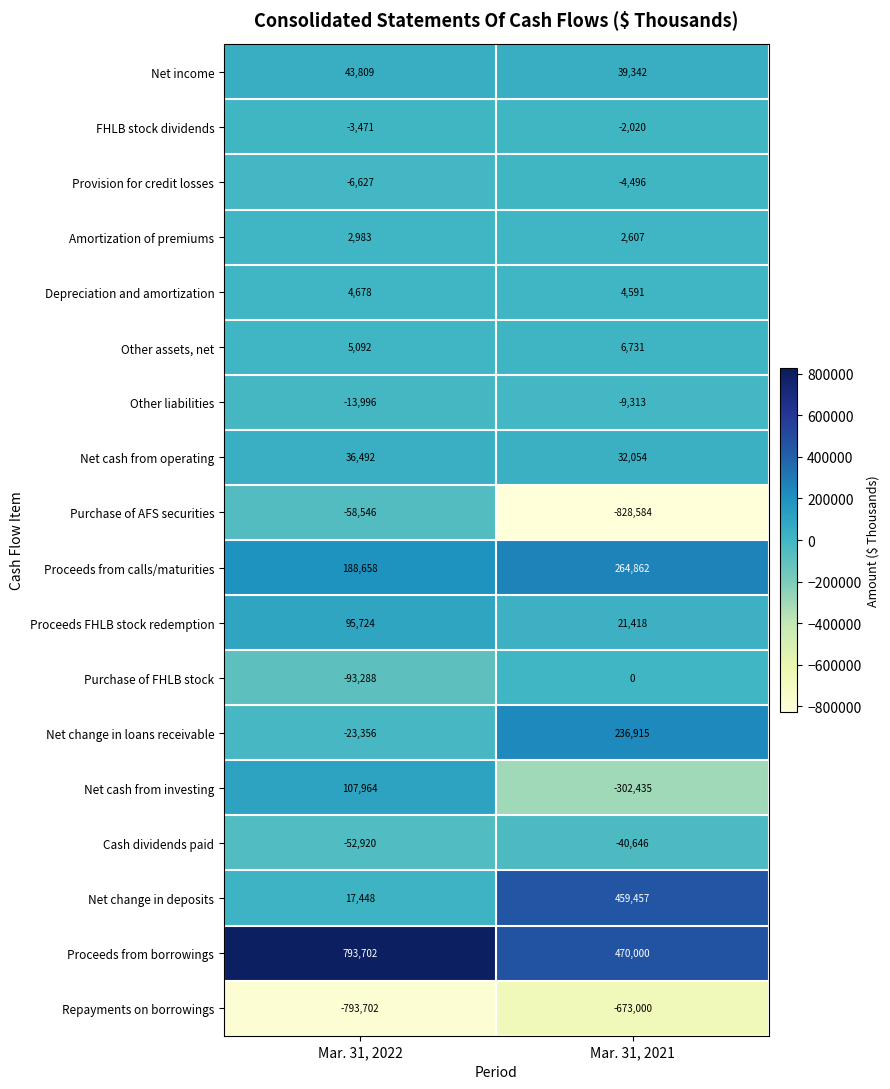

What is the difference between the maximum and minimum values in the Proceeds from calls/maturities series?

76204